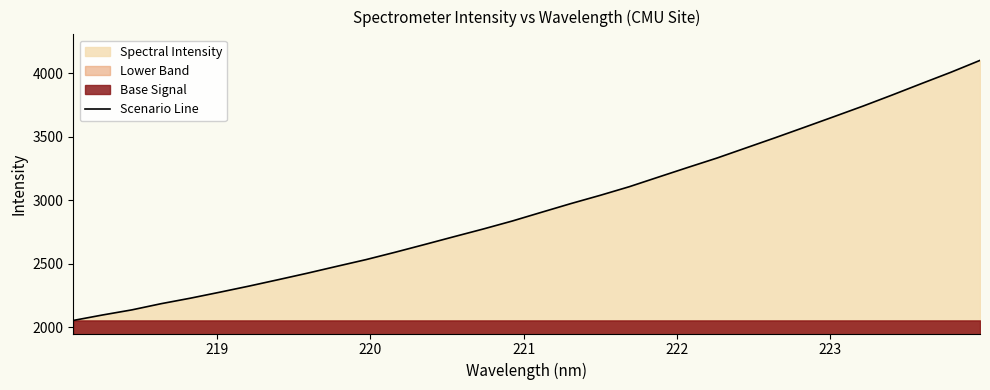

Count the number of values greater than 2906.

16